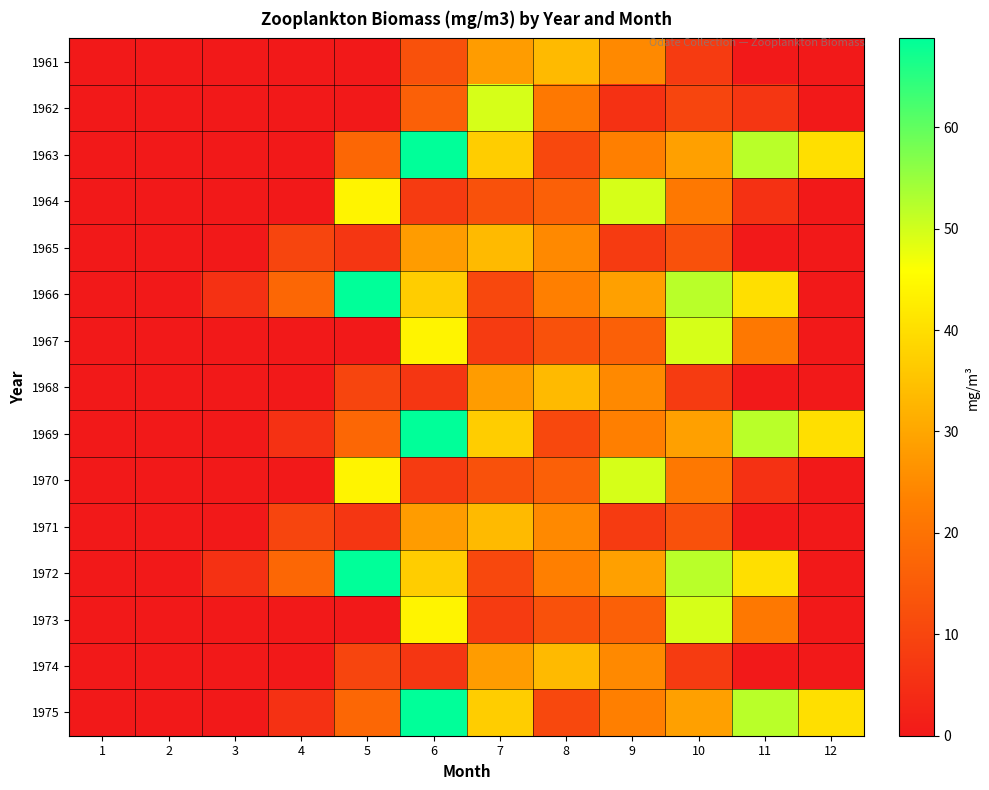

What is the maximum value shown in the chart?

68.8